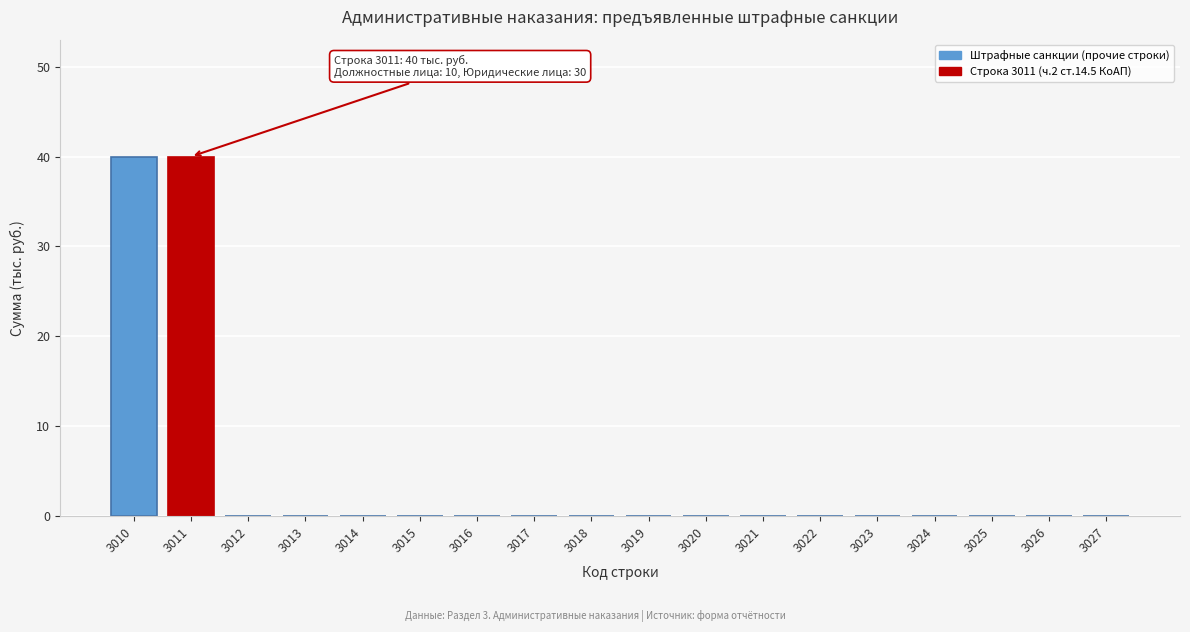

Reading left to right, transcribe all the data shown in this chart.

3010=40	3011=40	3012=0	3013=0	3014=0	3015=0	3016=0	3017=0	3018=0	3019=0	3020=0	3021=0	3022=0	3023=0	3024=0	3025=0	3026=0	3027=0